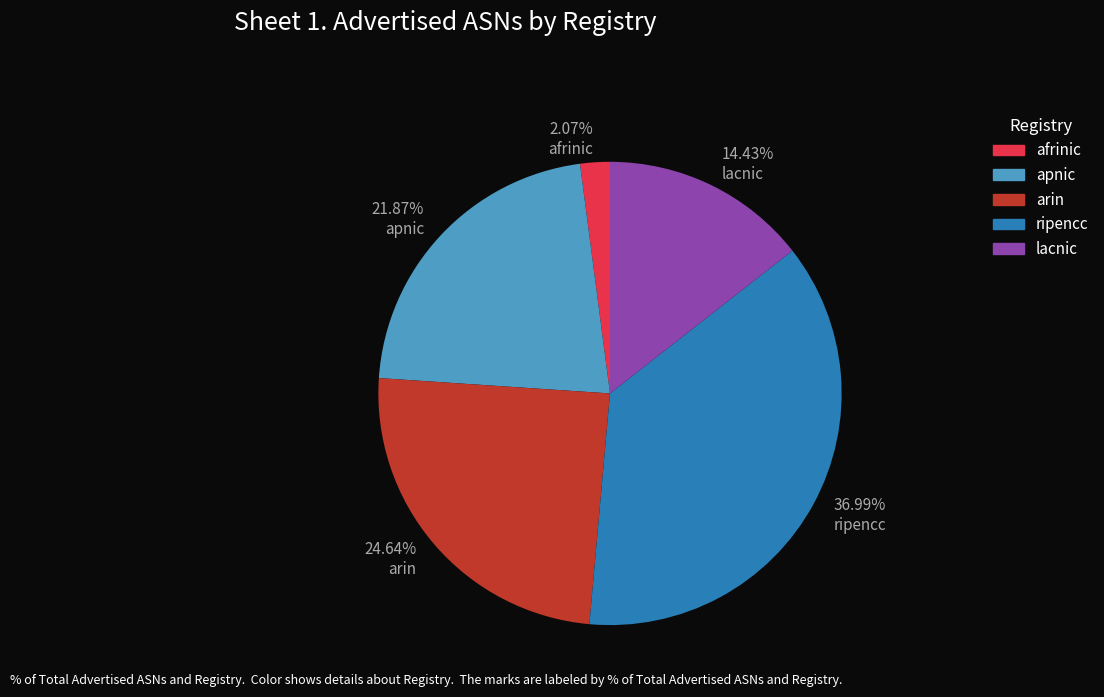

What percentage is NOT represented by afrinic?

97.9%